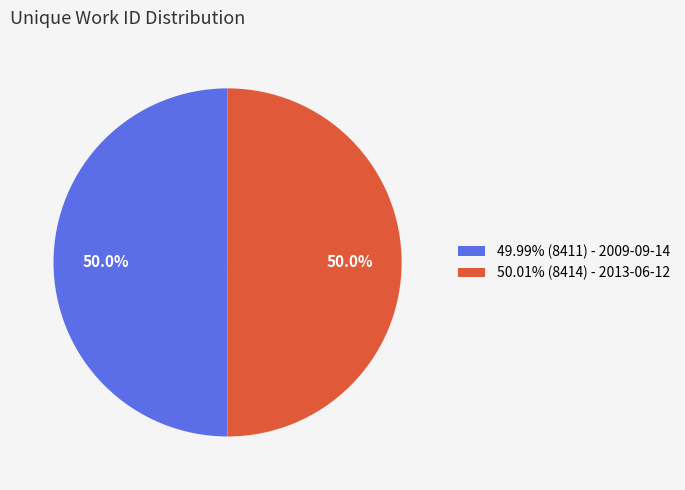

Is the sum of 49.99% (8411) - 2009-09-14 and 50.01% (8414) - 2013-06-12 greater than half?

Yes